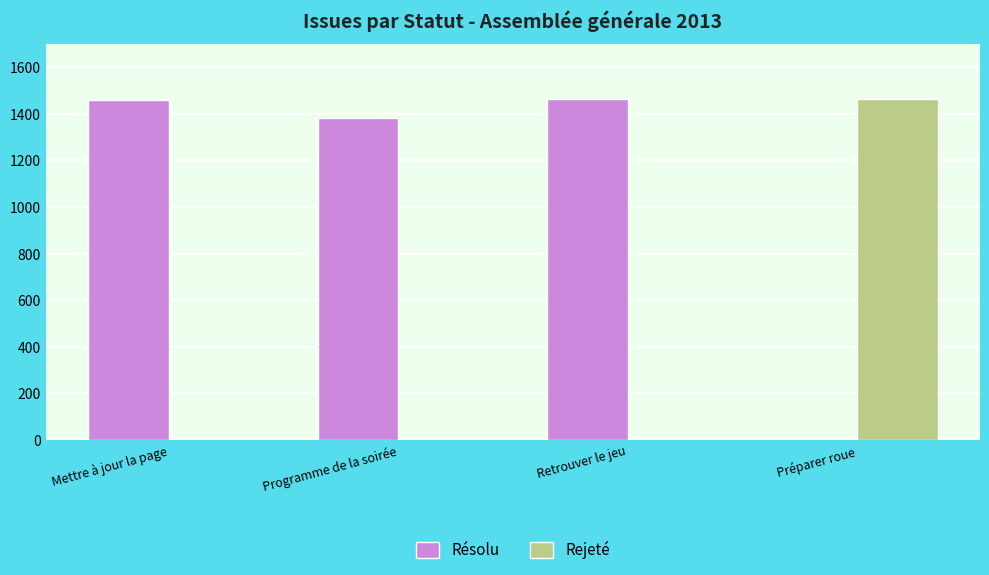

What is the highest value of the Résolu series?

1464